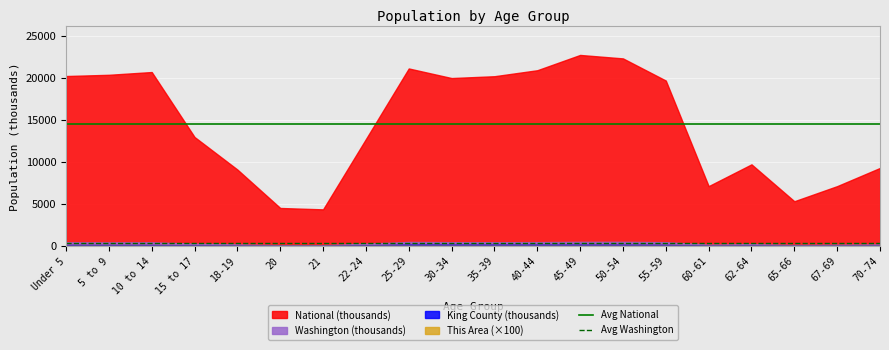

At which category does the chart reach its peak across all series?

45-49